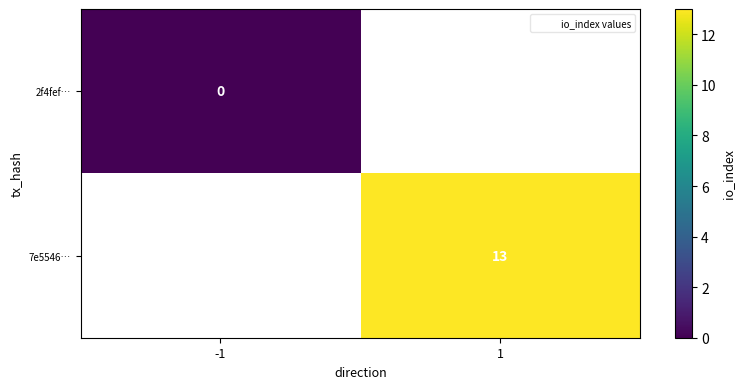

How many distinct data groups are displayed?

2